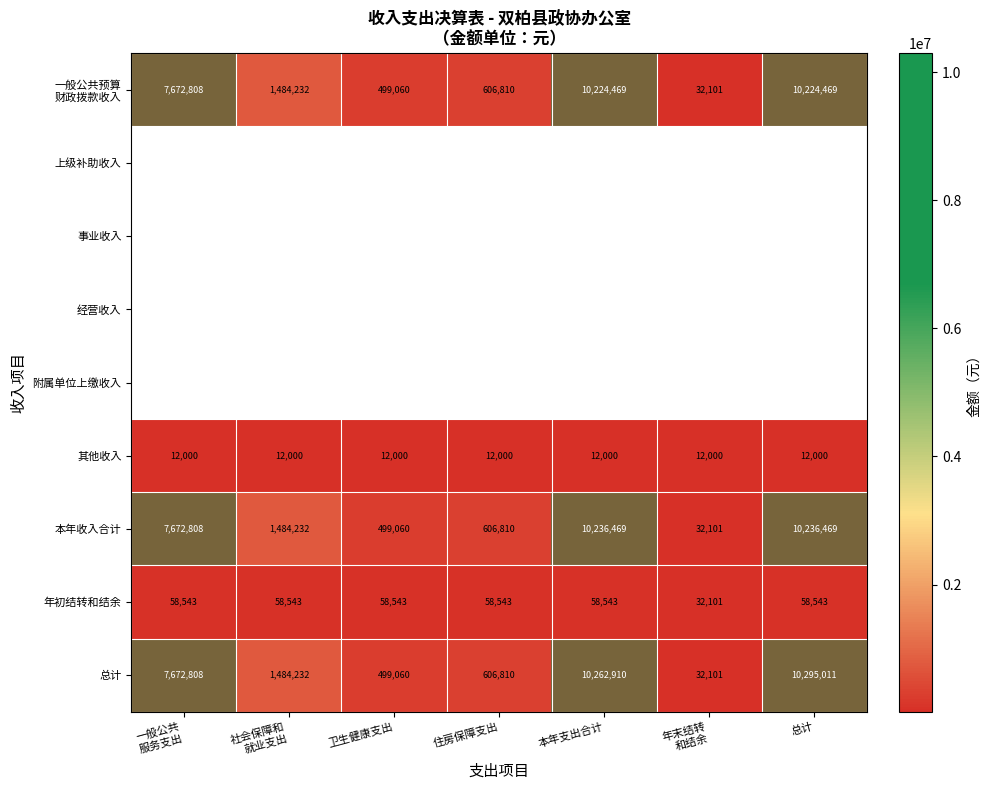

How many series are shown in this chart?

9